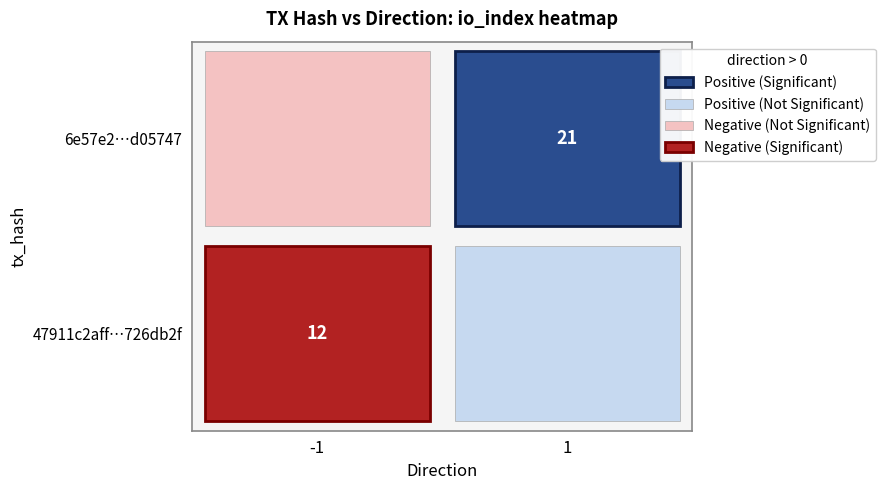

What is the sum of the 6e57e2976a6dfad0436ccaed380dbfb44d05747 values at direction and io_index?

22